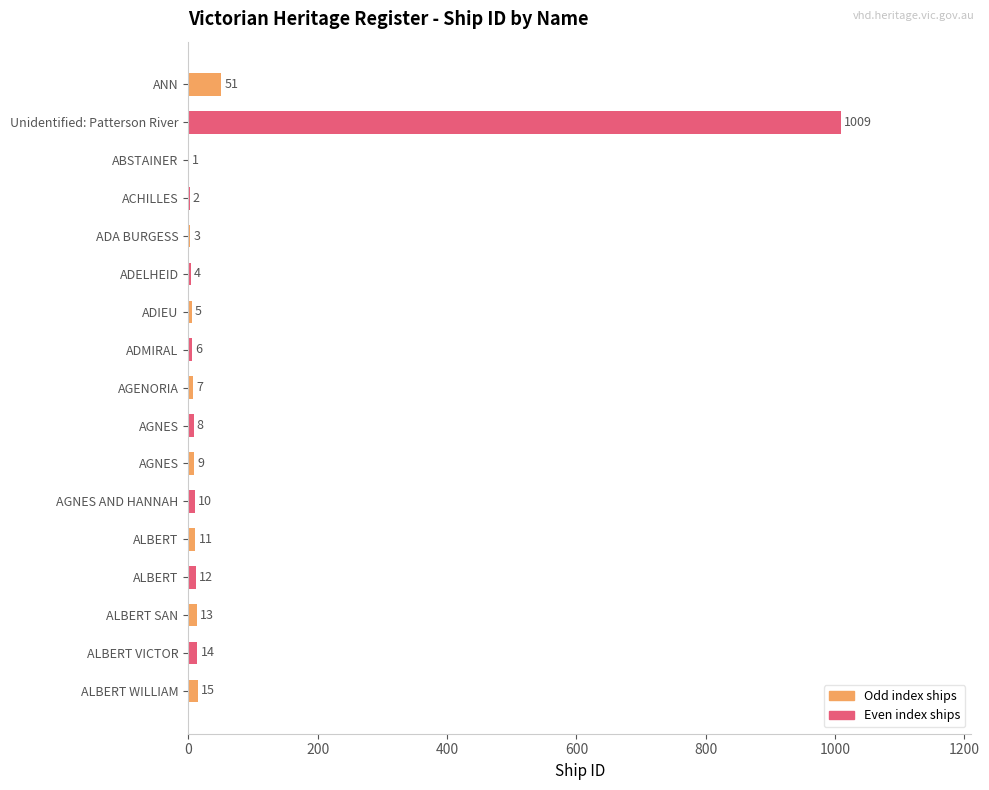

At which category does the chart reach its peak across all series?

Unidentified: Patterson River